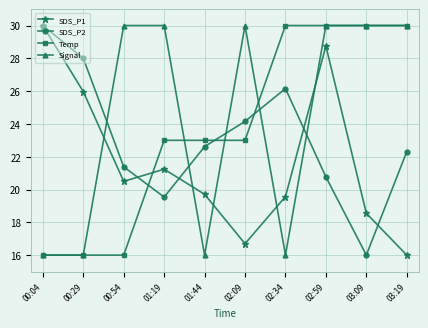

How many intersections are there between Temp and SDS_P2?

3